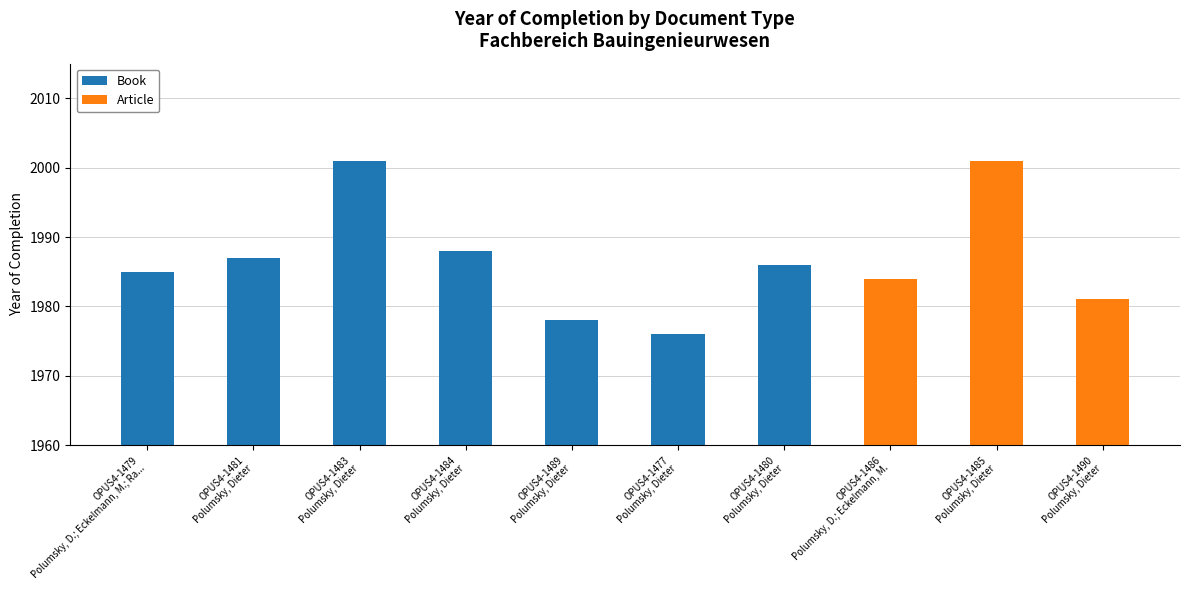

True or false: Book has a value of 1978 at OPUS4-1489
Polumsky, Dieter.

True